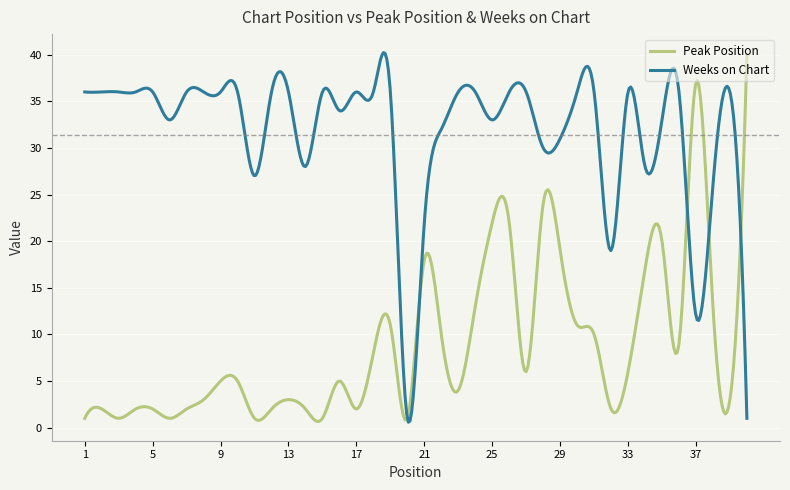

What are all the series names shown in the legend?

Peak Position, Weeks on Chart